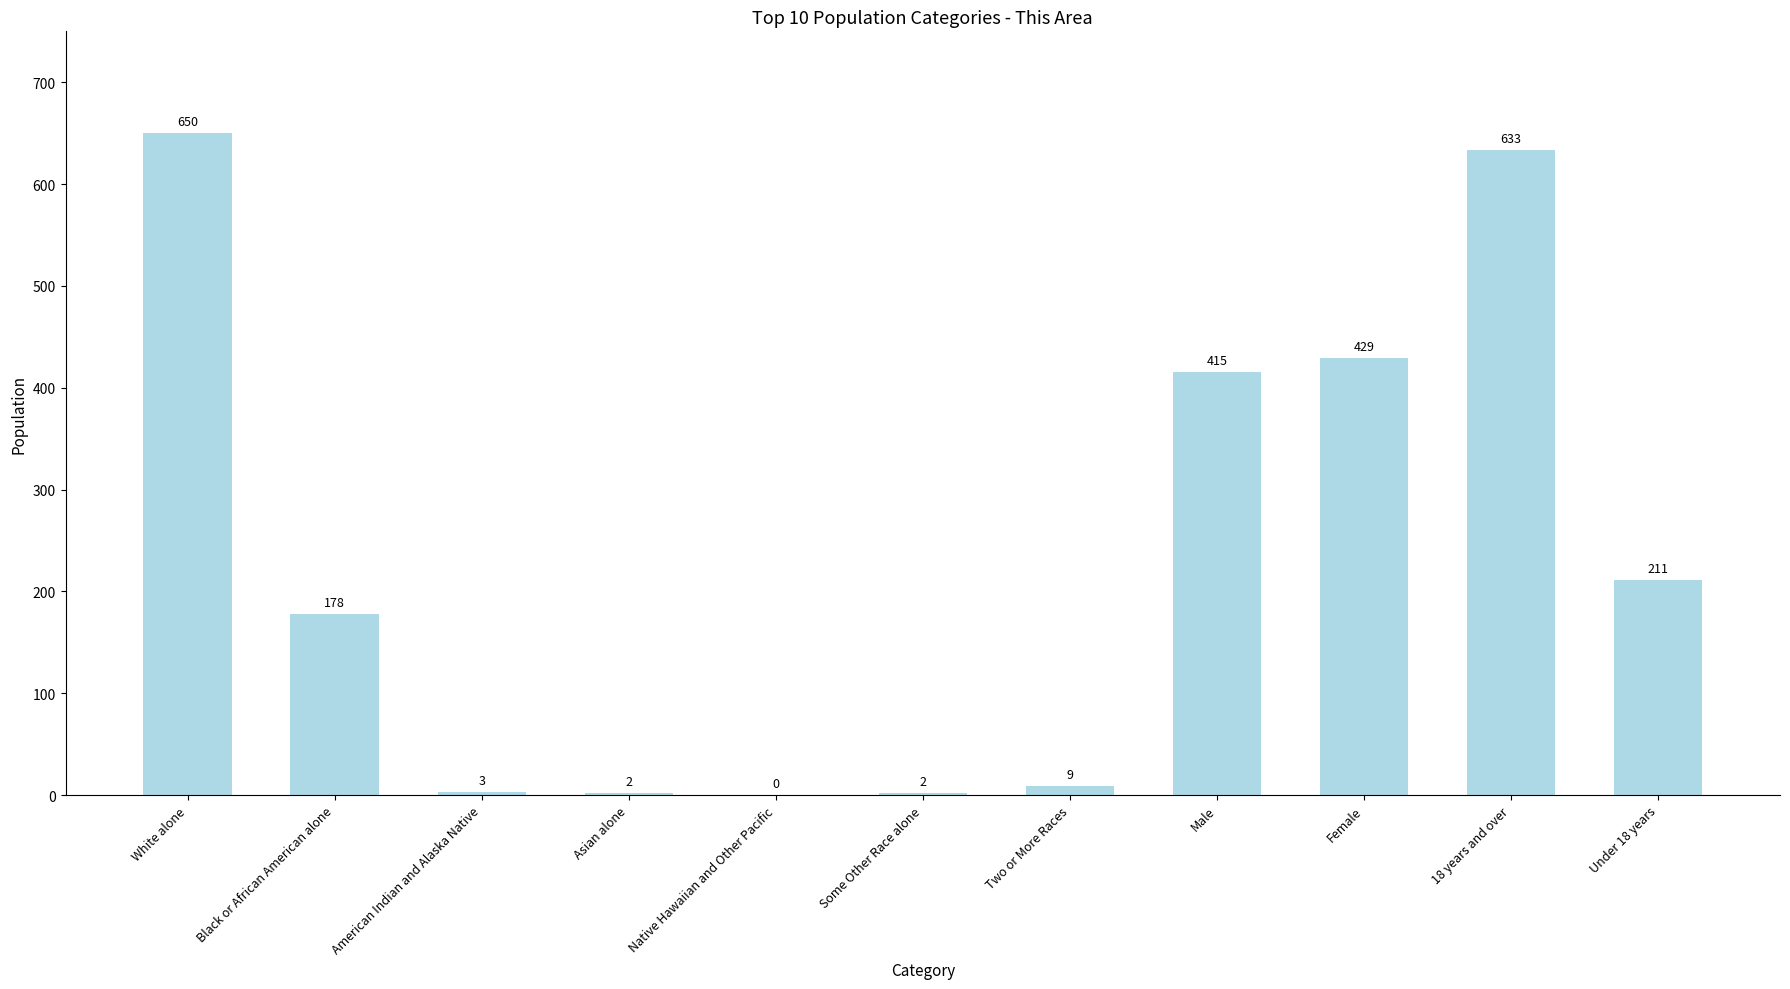

What is the change in value from White alone to Male?

-235